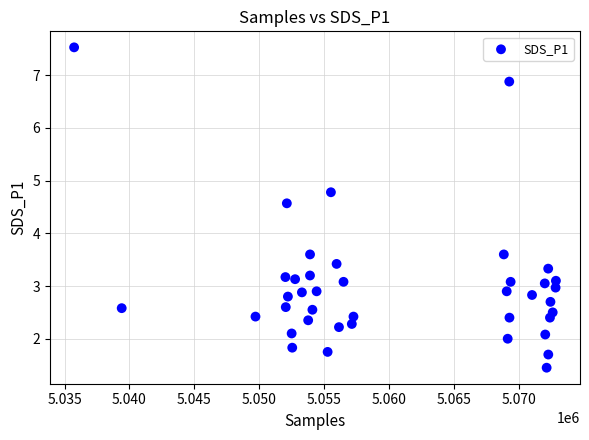

What is the range of Y values (max minus min)?

6.1